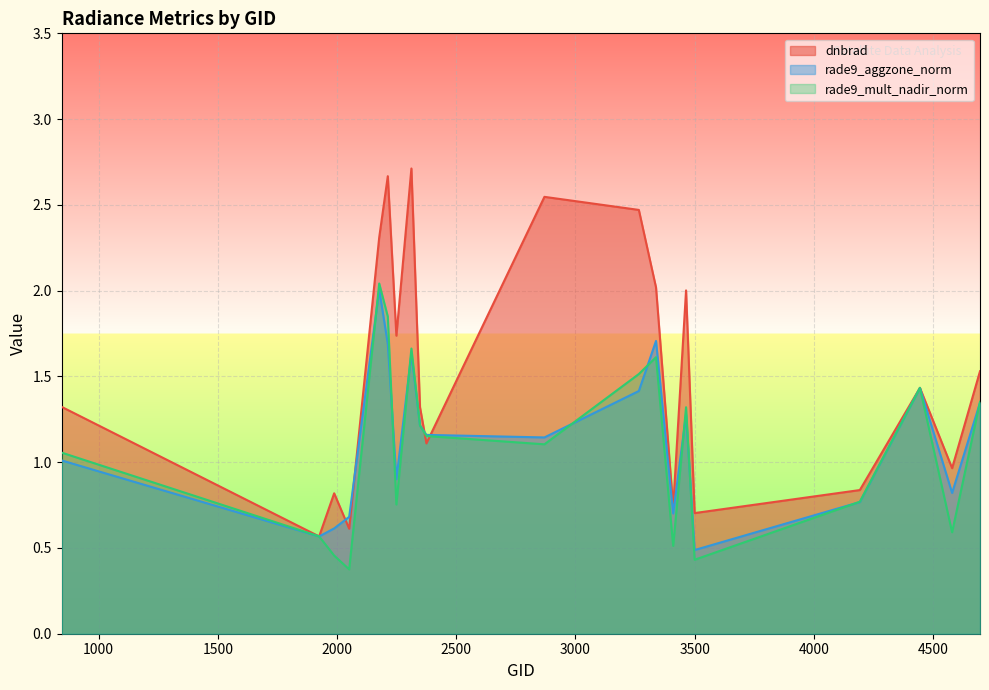

How many times do dnbrad and rade9_mult_nadir_norm cross each other?

2